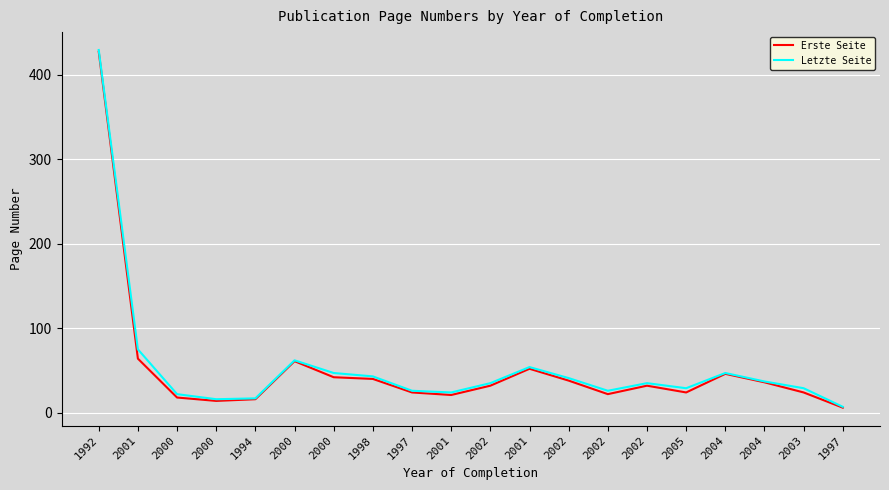

The Letzte Seite series shows 37 at 2004. True or false?

True